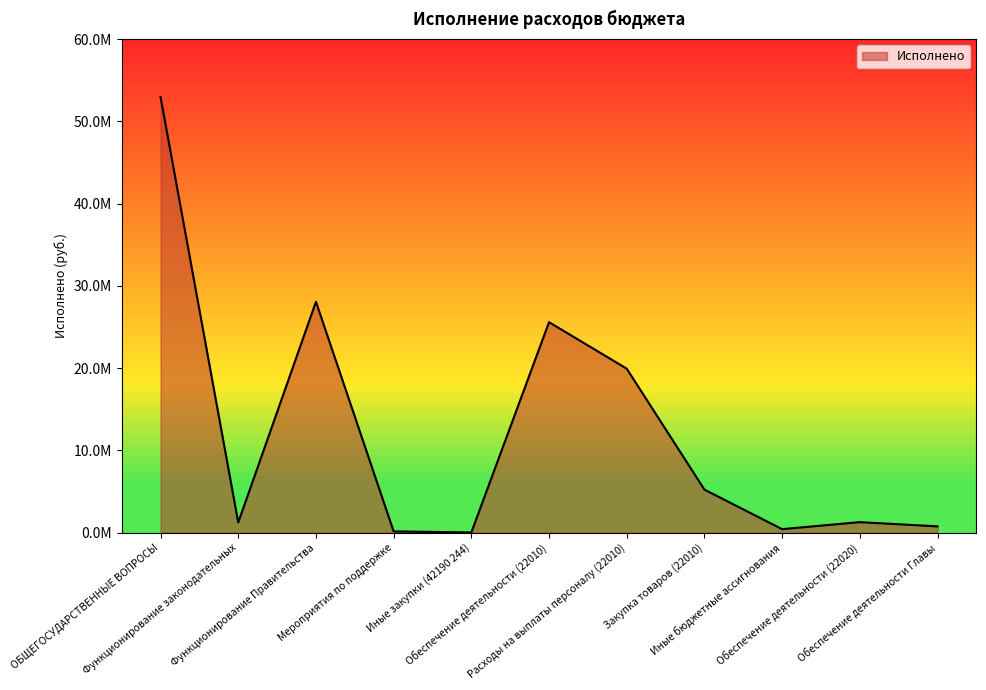

What is the difference between the maximum and second lowest values?

52809604.9